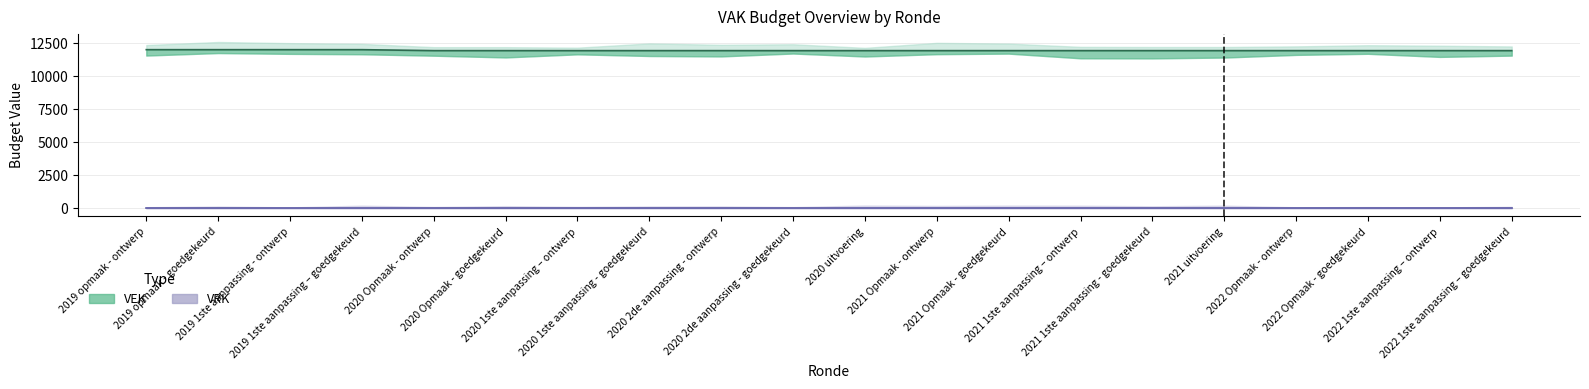

Reading left to right, transcribe all the data shown in this chart.

11996	11996	11996	11996	11923	11923	11923	11923	11923	11923	11923	11923	11923	11923	11923	11923	11923	11923	11923	11923